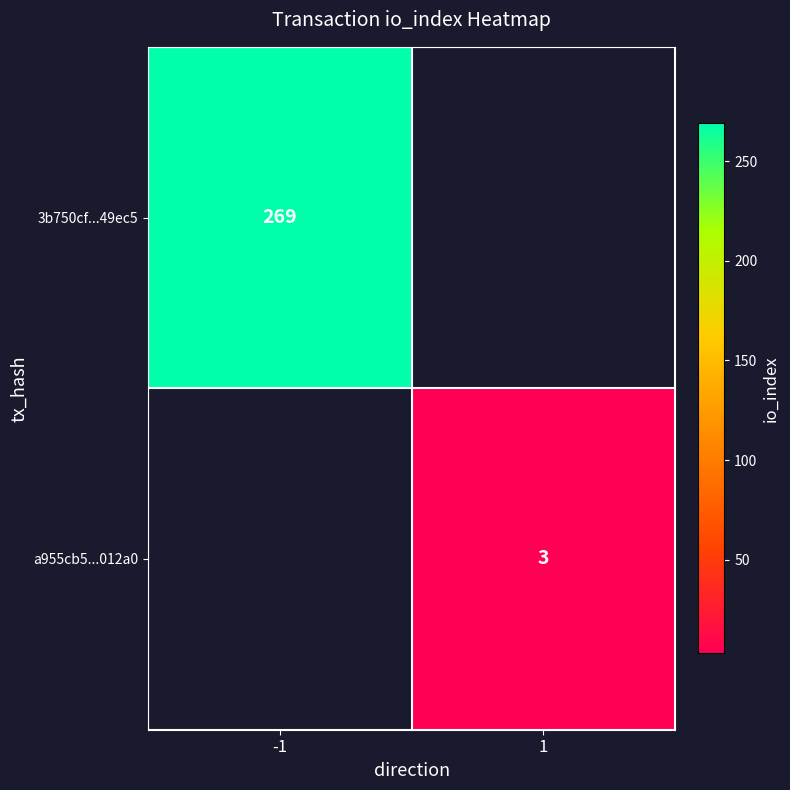

At how many categories does at least one series exceed 146?

1